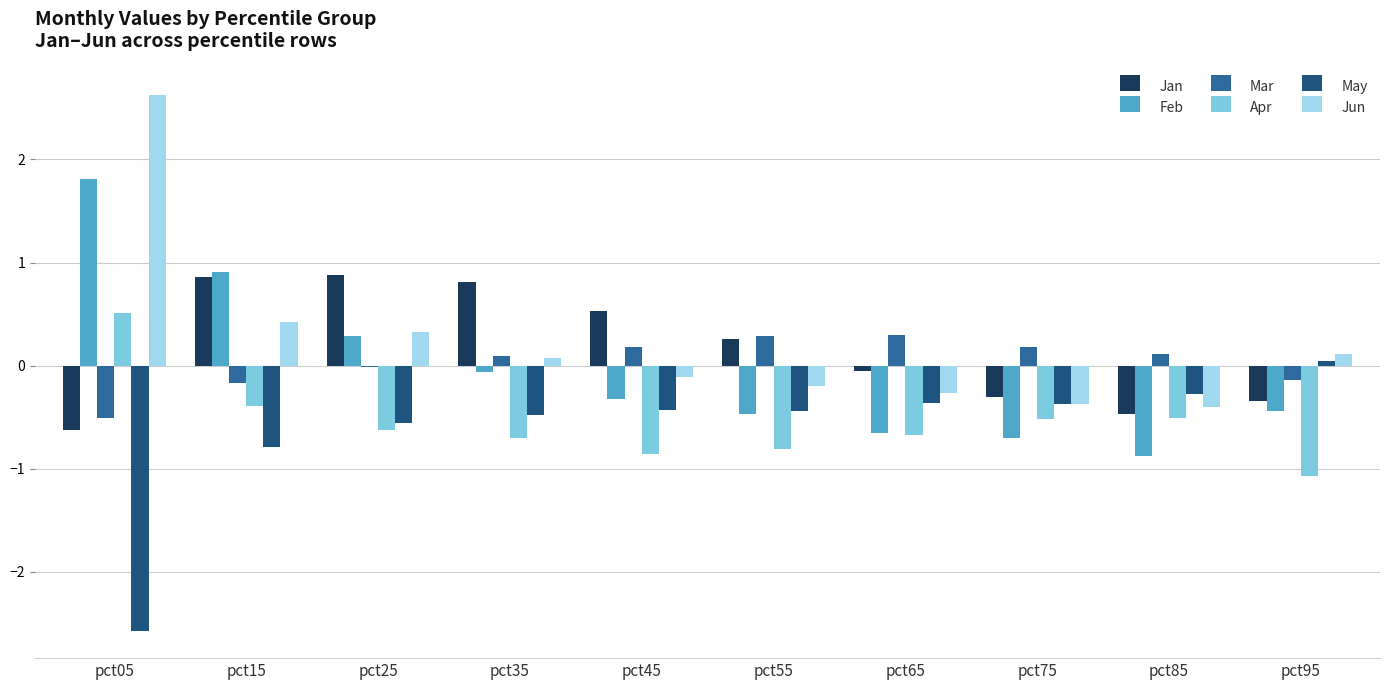

Which category has the highest value in the Jun series?

pct05